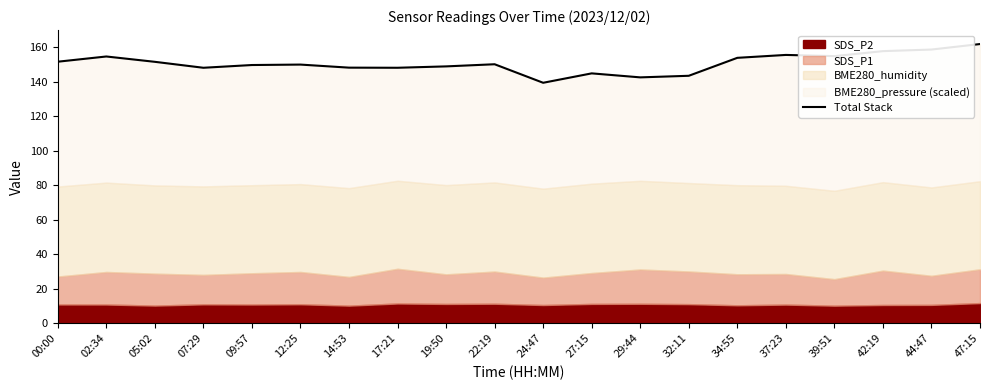

Where is the data nearest to the value 150?

12:25